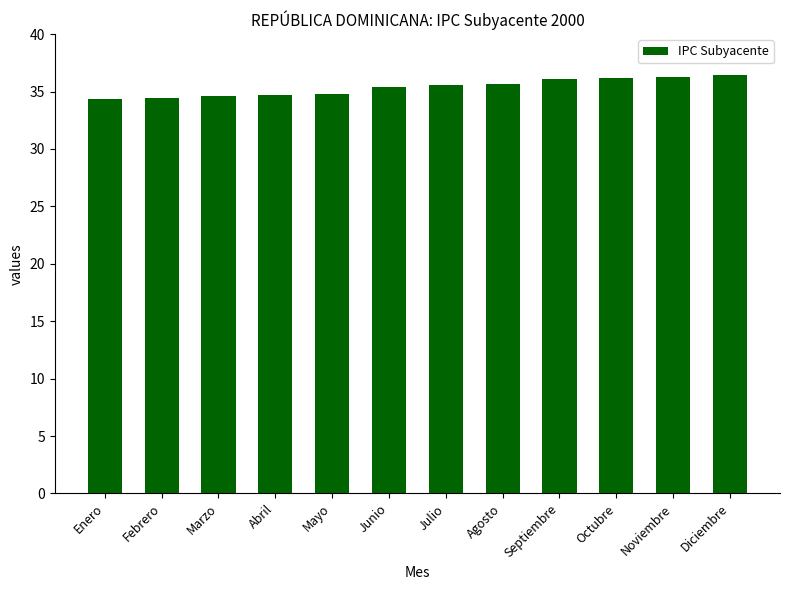

What is the ratio of the value at Agosto to the value at Julio?

1.0